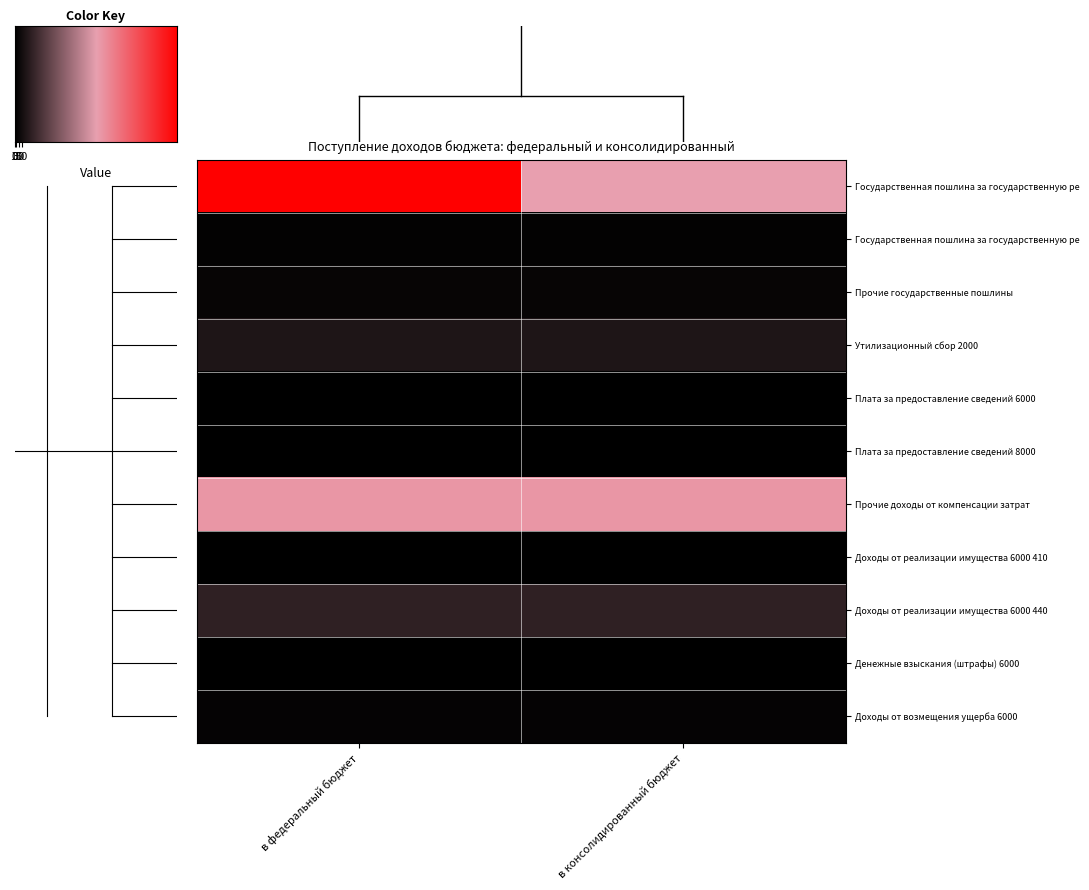

What is the total value across all series at в федеральный бюджет?

1874